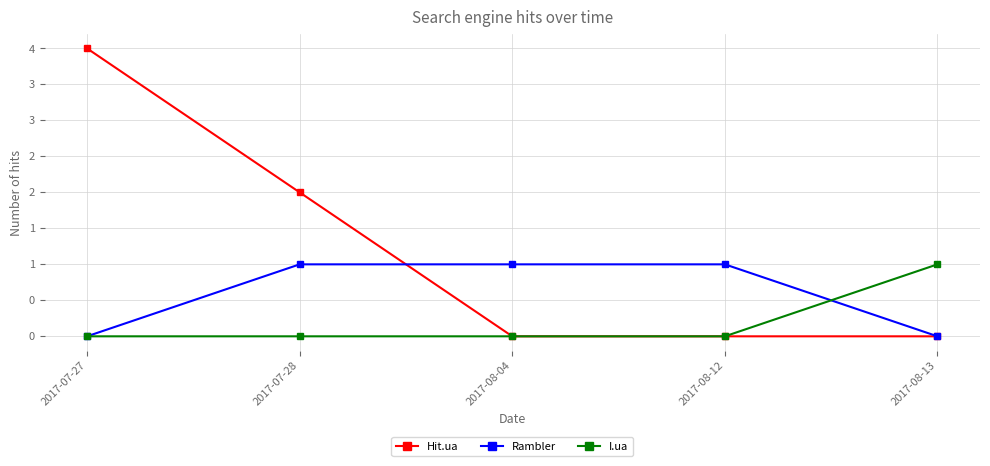

Is this an area chart (filled region under the line)?

No